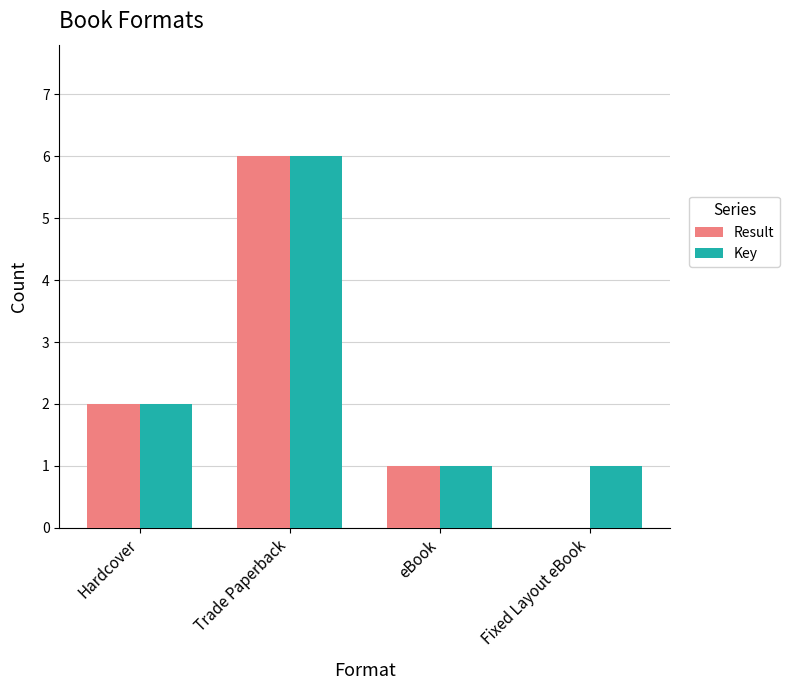

At which label is Result closest to 3?

Hardcover